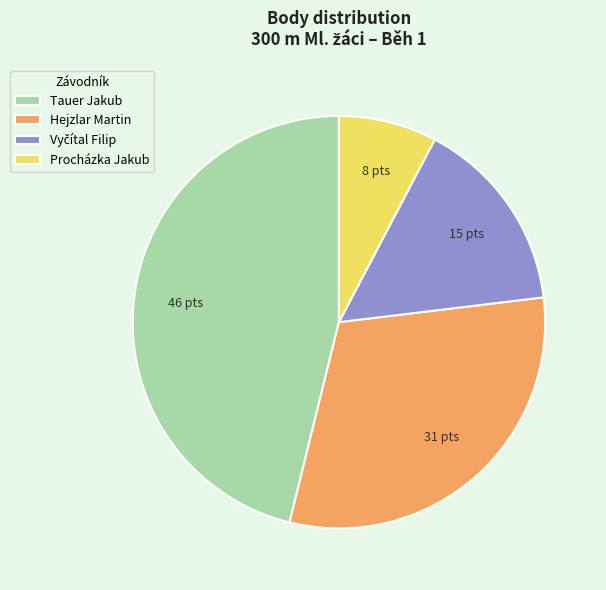

Does Hejzlar Martin represent more than half of the total?

No